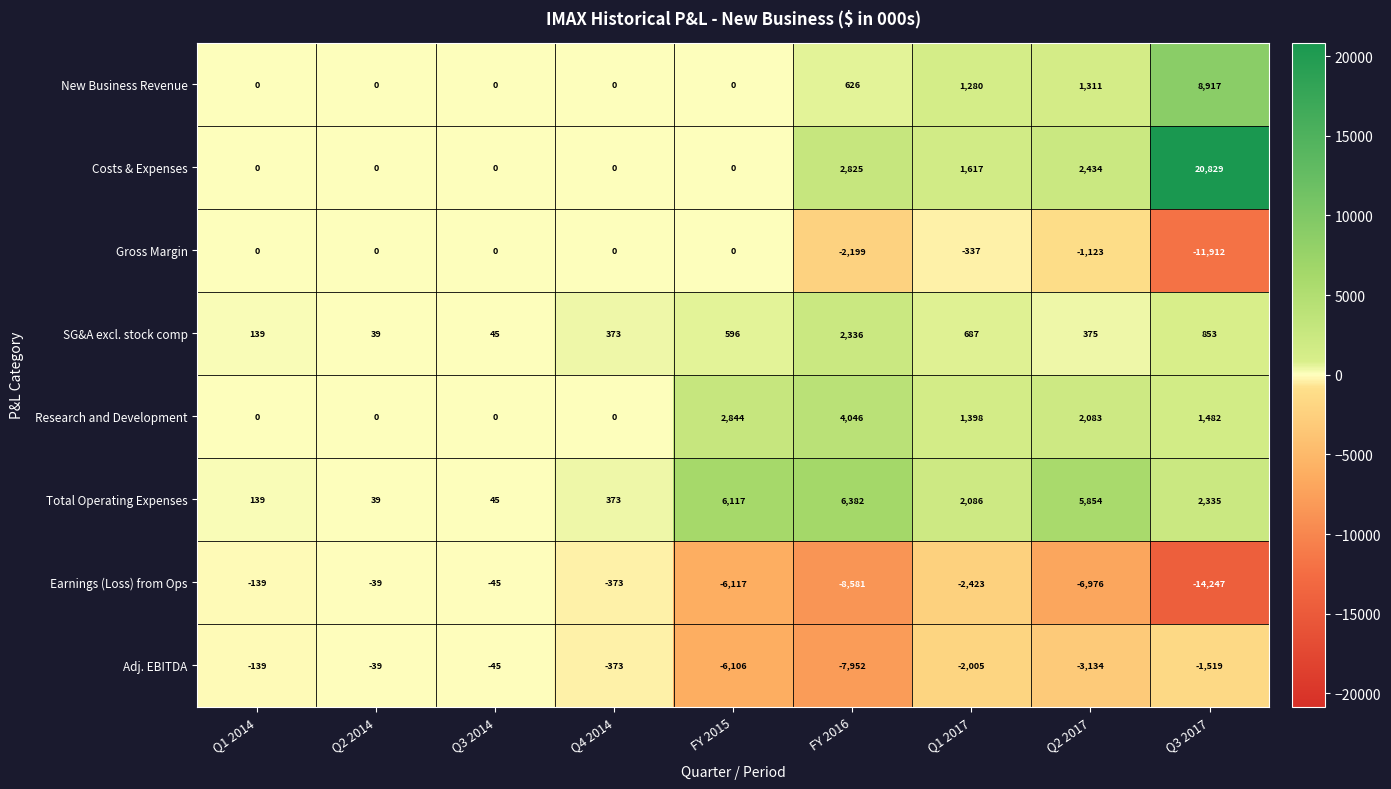

What is the sum of the Total Operating Expenses values at Q3 2014 and FY 2016?

6427